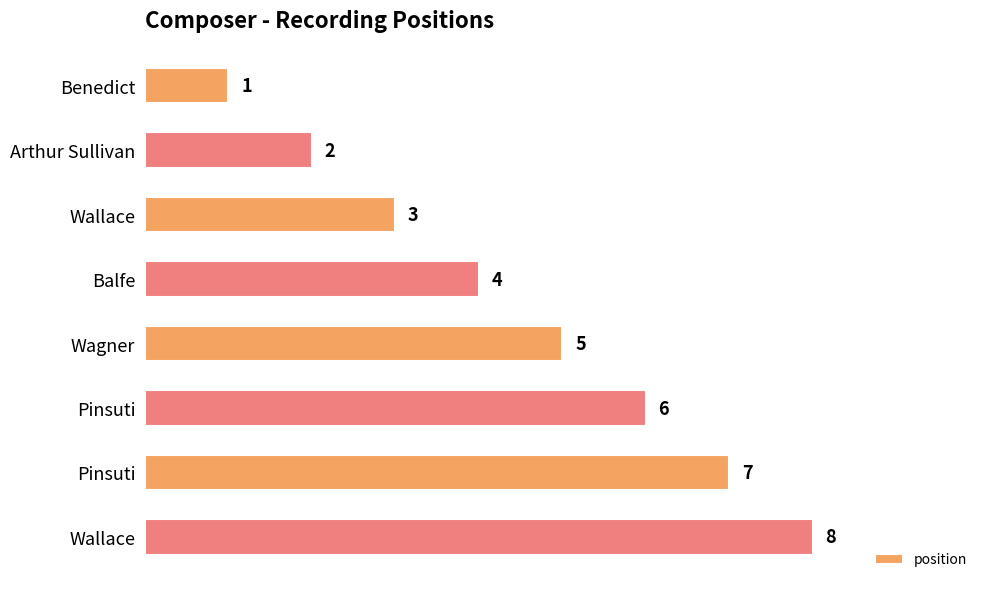

At which label is the value closest to 4?

Balfe